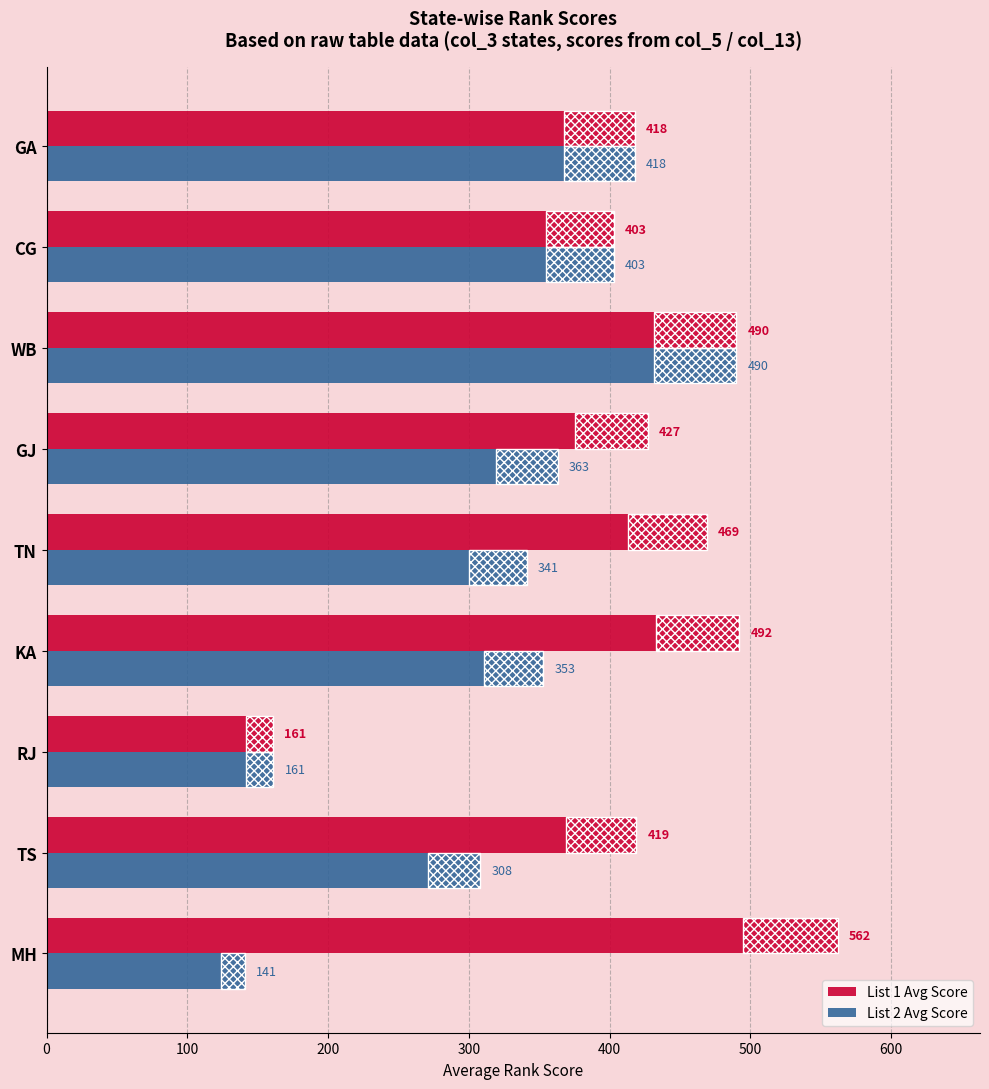

The List 1 Avg Score series shows 696 at KA. True or false?

False